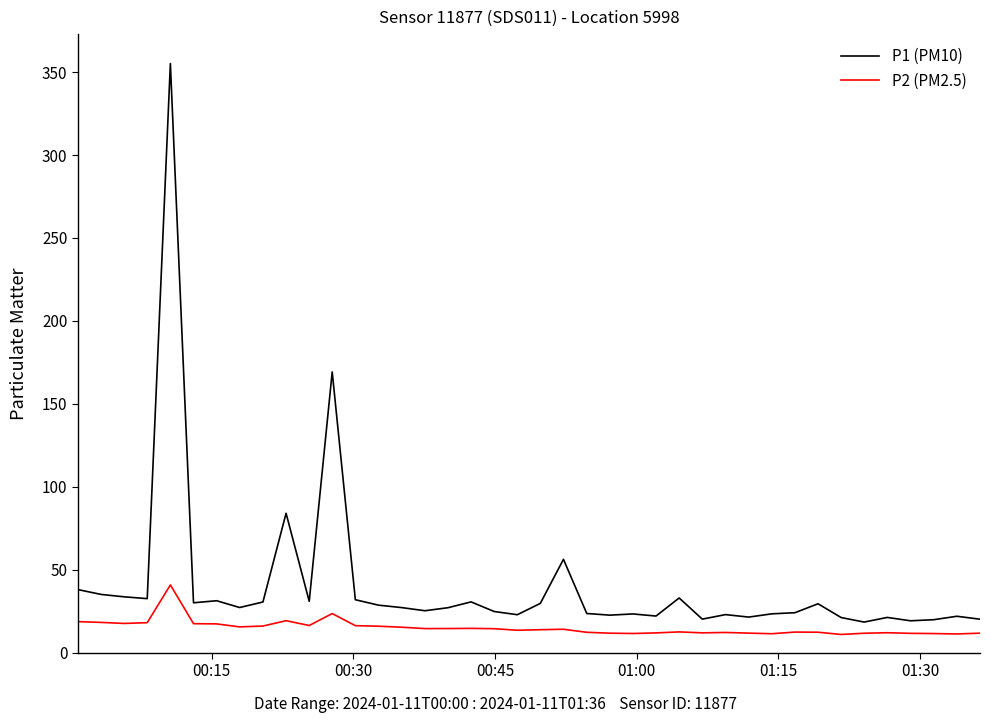

What is the lowest value of the P1 (PM10) series?

18.4